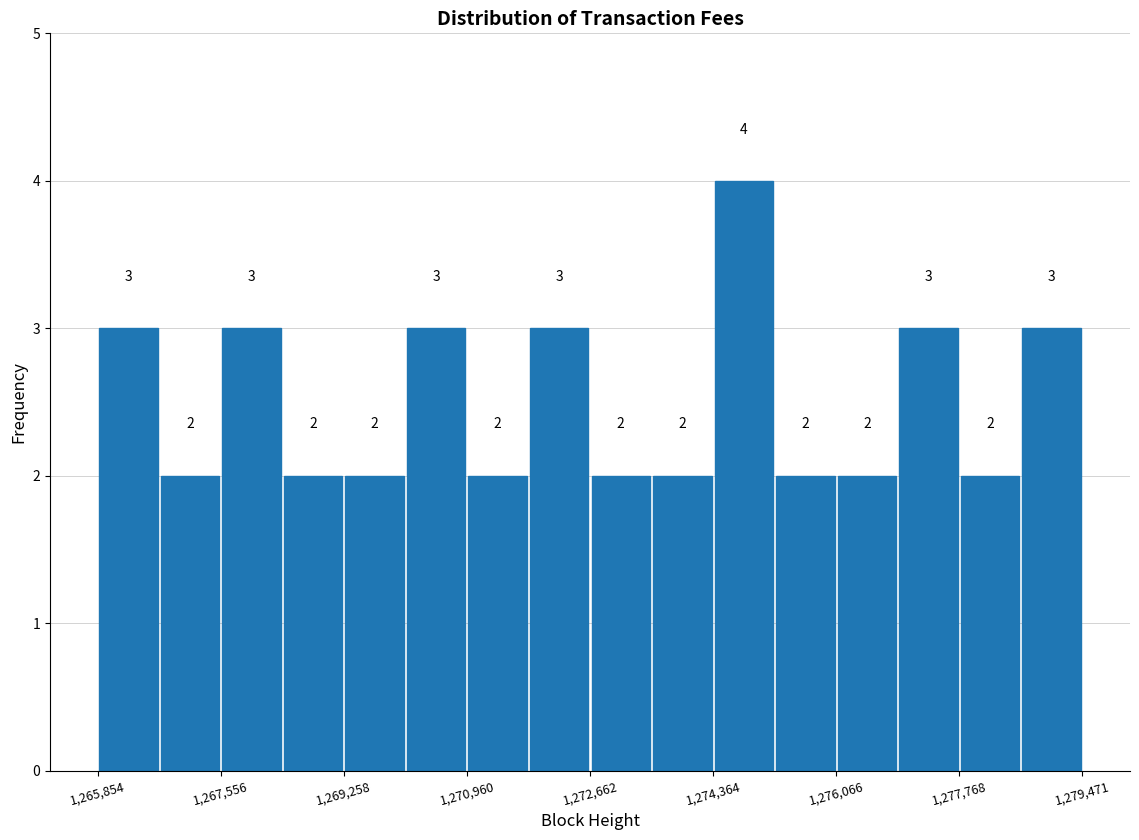

Which range on the x-axis has the tallest bar?

1274400 to 1275200